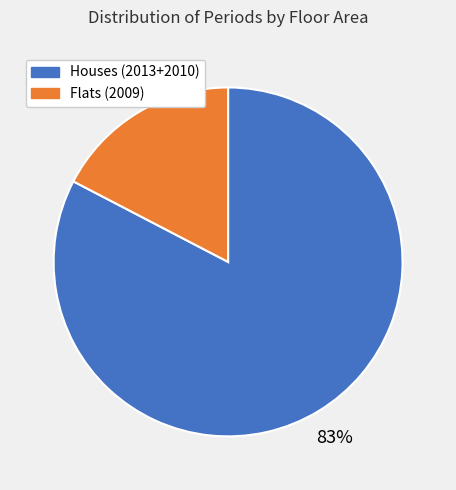

To the nearest percent, what is the average slice percentage?

50%